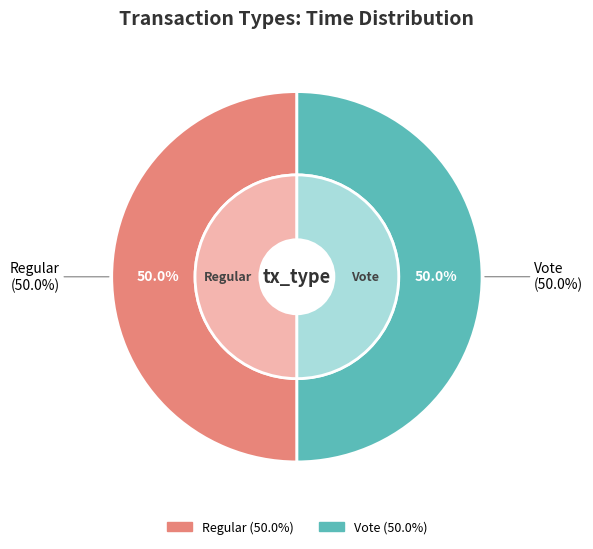

Which has a higher value, Regular or Vote?

Regular